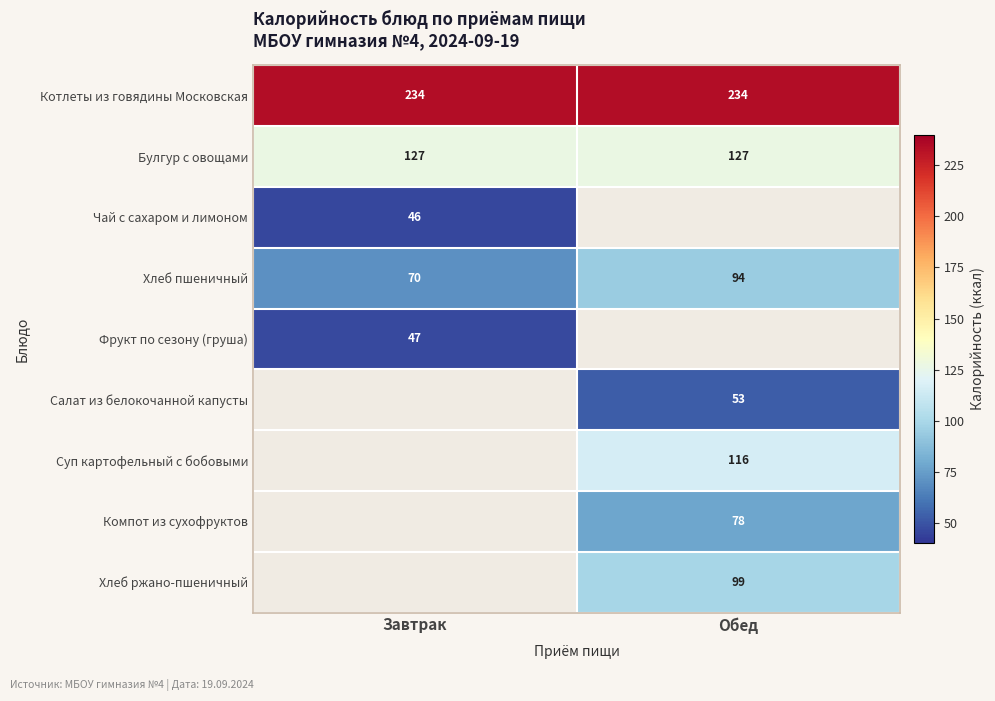

At how many categories does at least one series exceed 219?

2